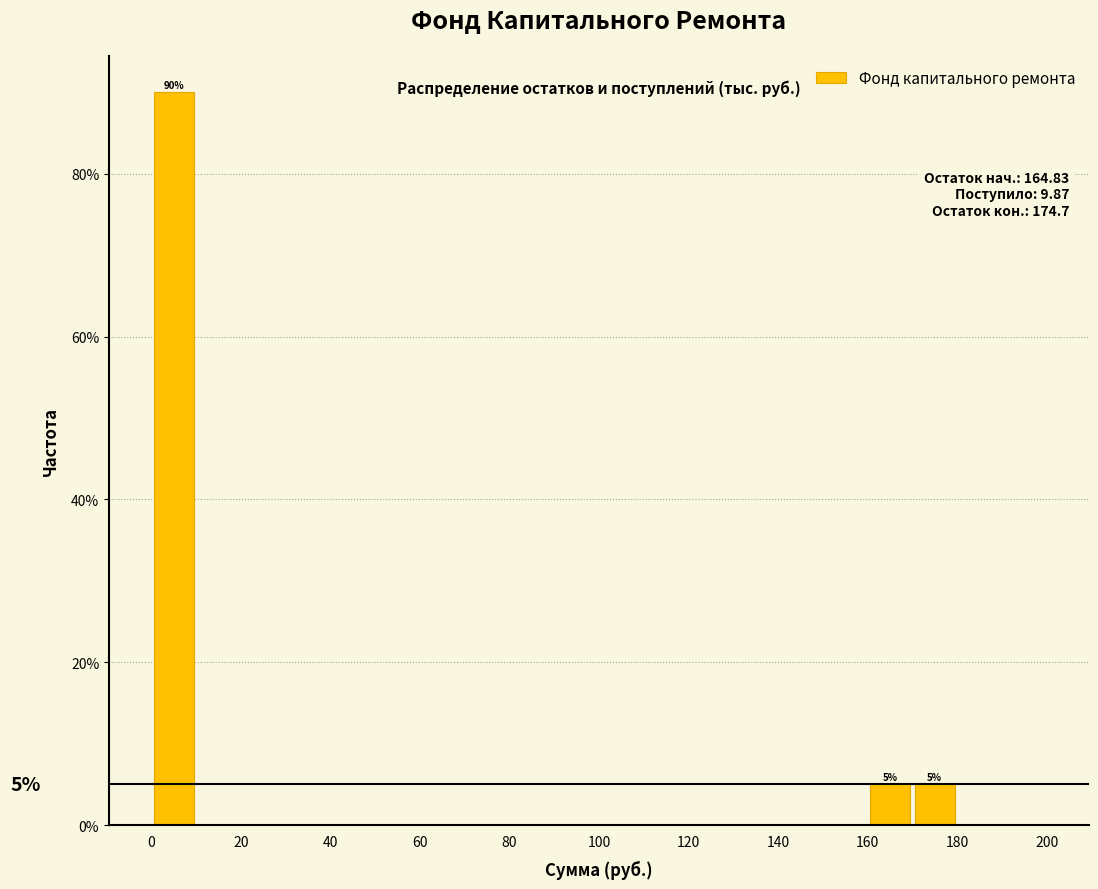

Which range on the x-axis has the tallest bar?

0 to 10